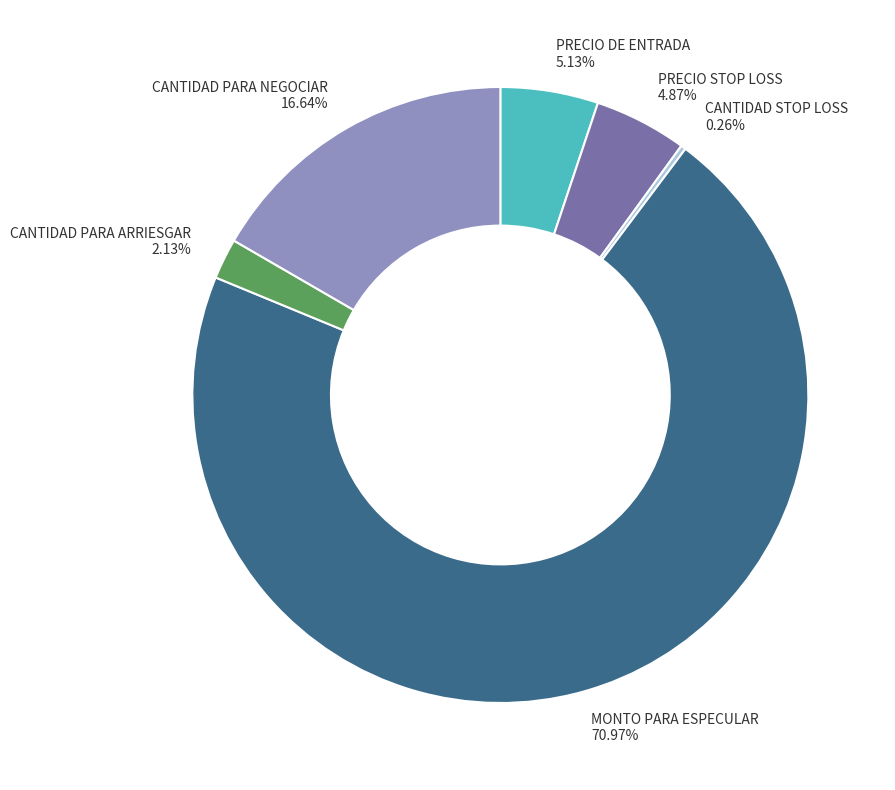

To the nearest percent, what is the difference between the largest and smallest slice percentages?

71%